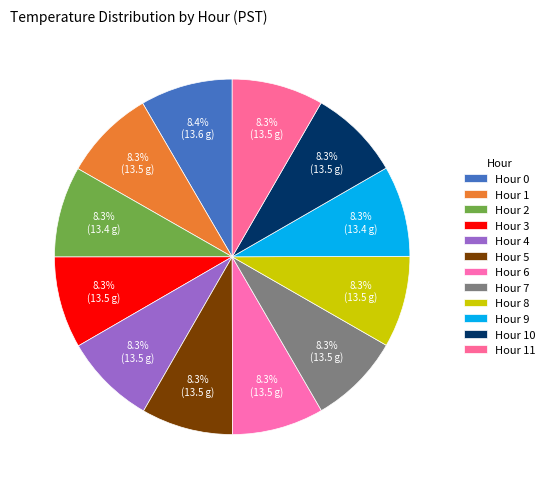

Count the number of slices in the pie.

12